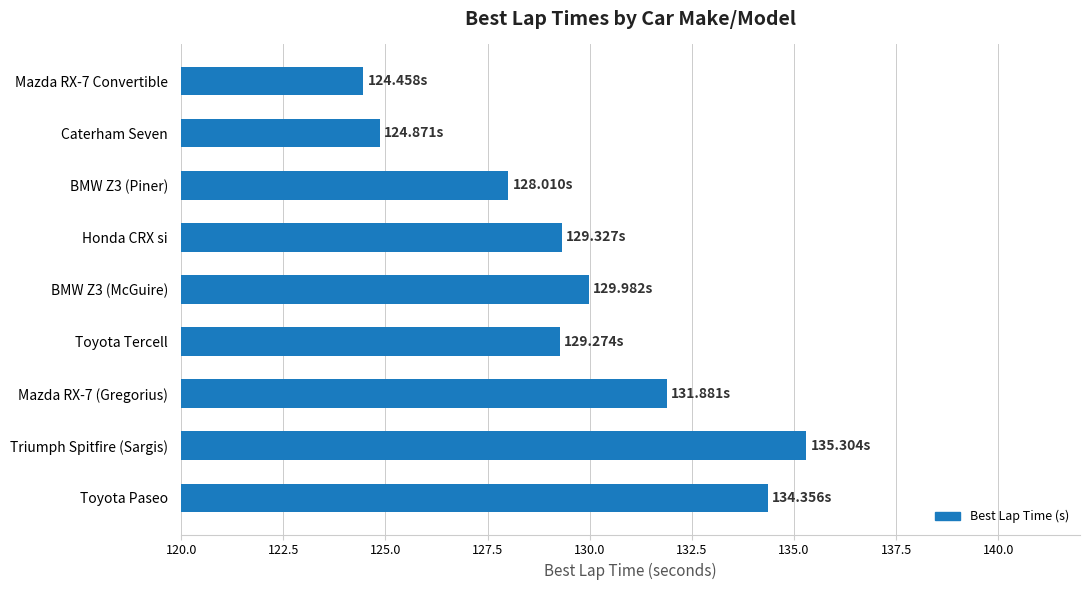

Which has a higher value, Toyota Tercell or Caterham Seven?

Toyota Tercell